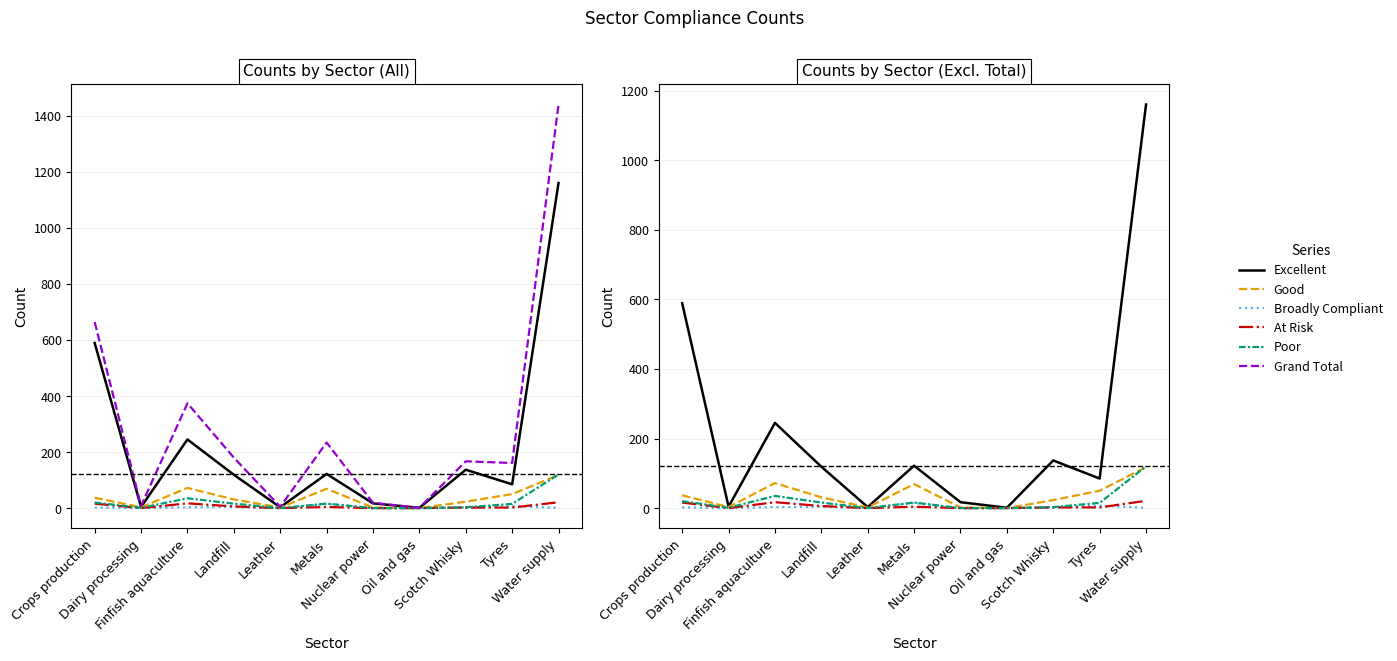

What is the sum of all Excellent values?

2482